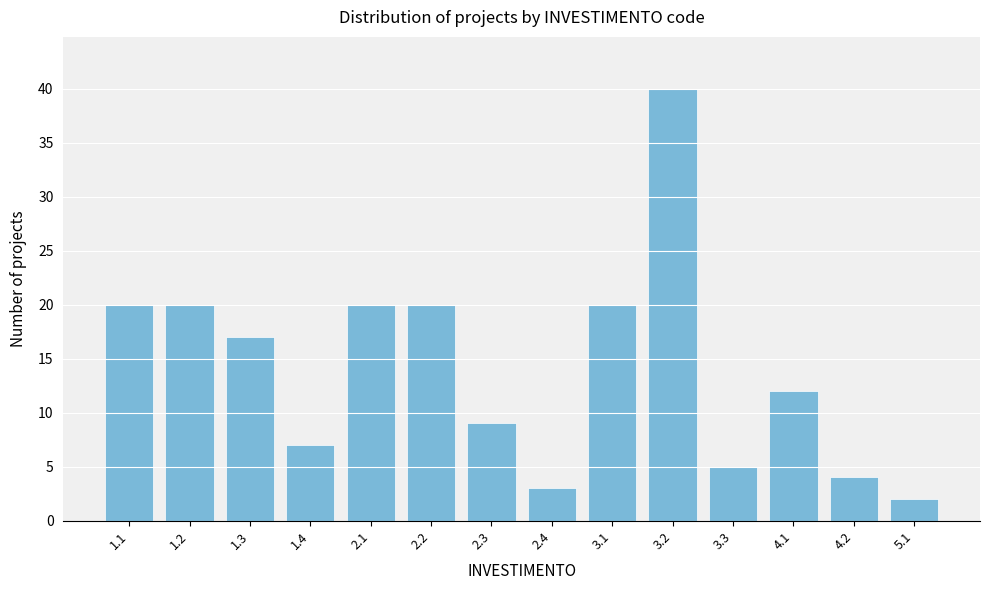

Reading left to right, list all the values displayed in this chart.

1.1=20	1.2=20	1.3=17	1.4=7	2.1=20	2.2=20	2.3=9	2.4=3	3.1=20	3.2=40	3.3=5	4.1=12	4.2=4	5.1=2